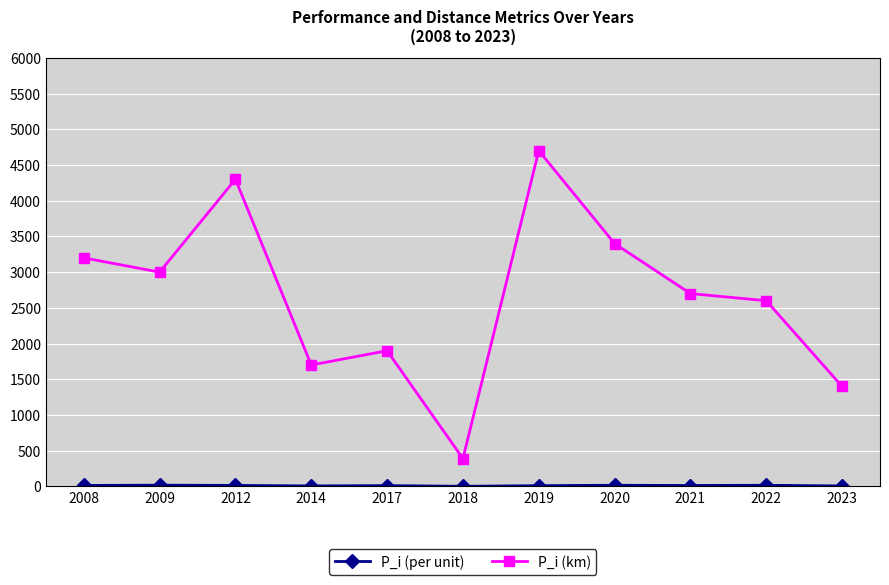

What is the value of the P_i (km) point at the 2nd from the left?

3000.0